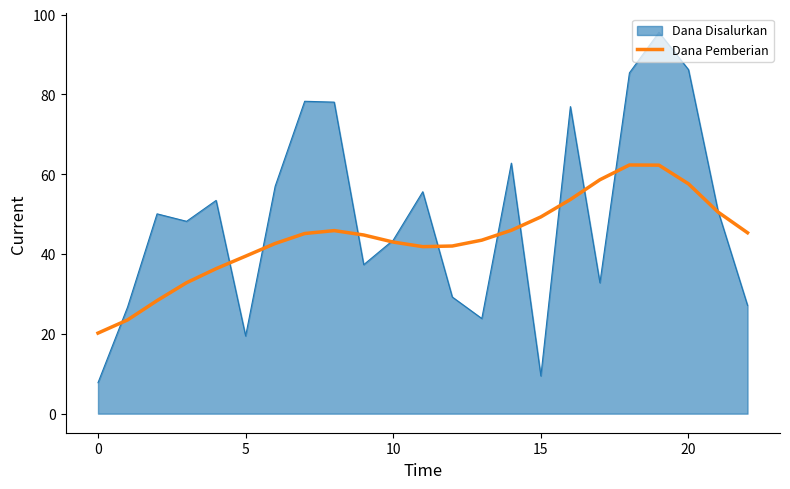

Rank the series by their maximum value, from lowest to highest.

Dana Pemberian, Dana Disalurkan